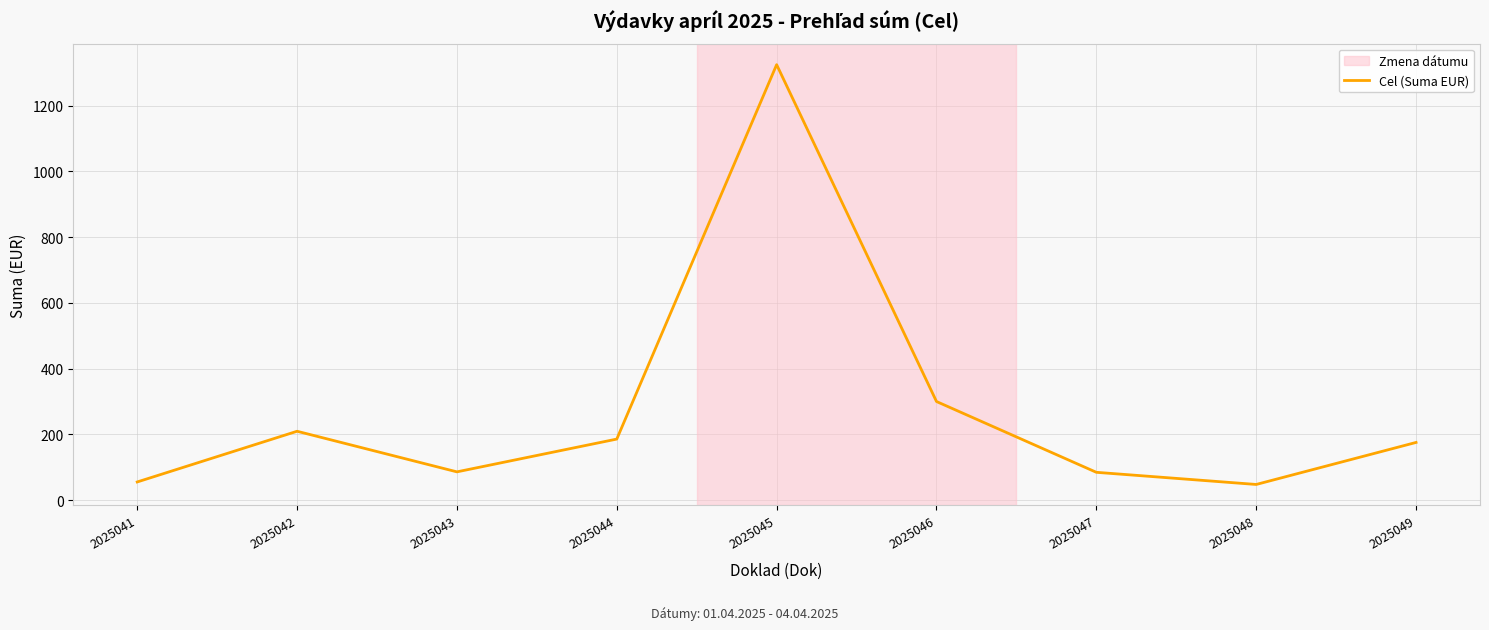

Is it true that the value at 2025044 is 185.7?

True